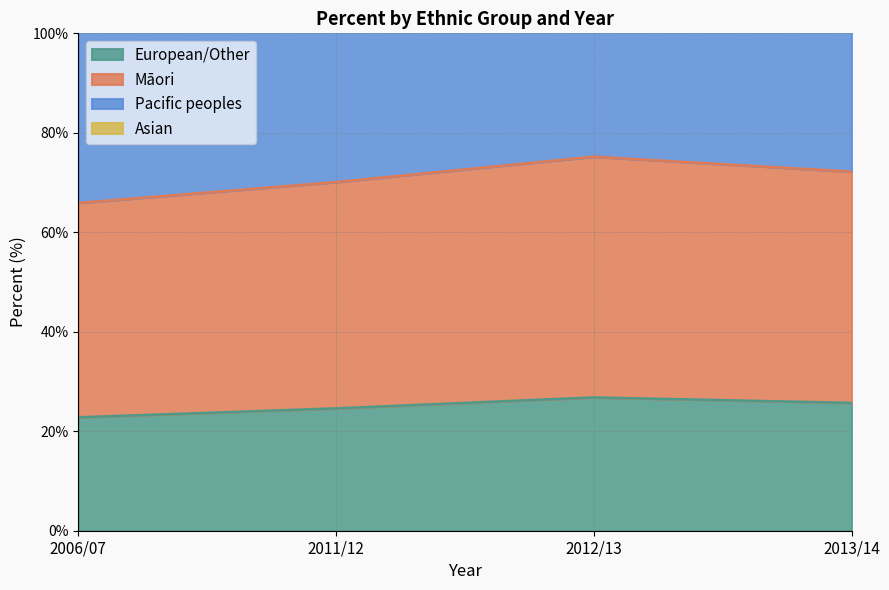

In Māori, how many points are higher than both neighbors (excluding endpoints)?

1